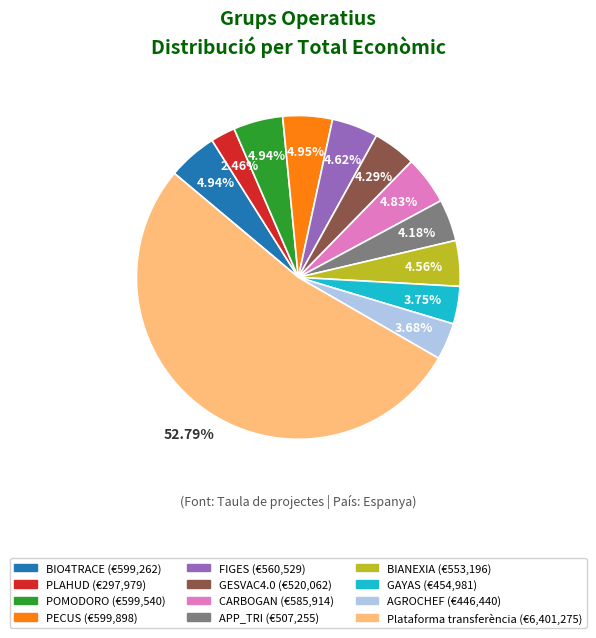

Between CARBOGAN and PLAHUD, which is larger?

CARBOGAN